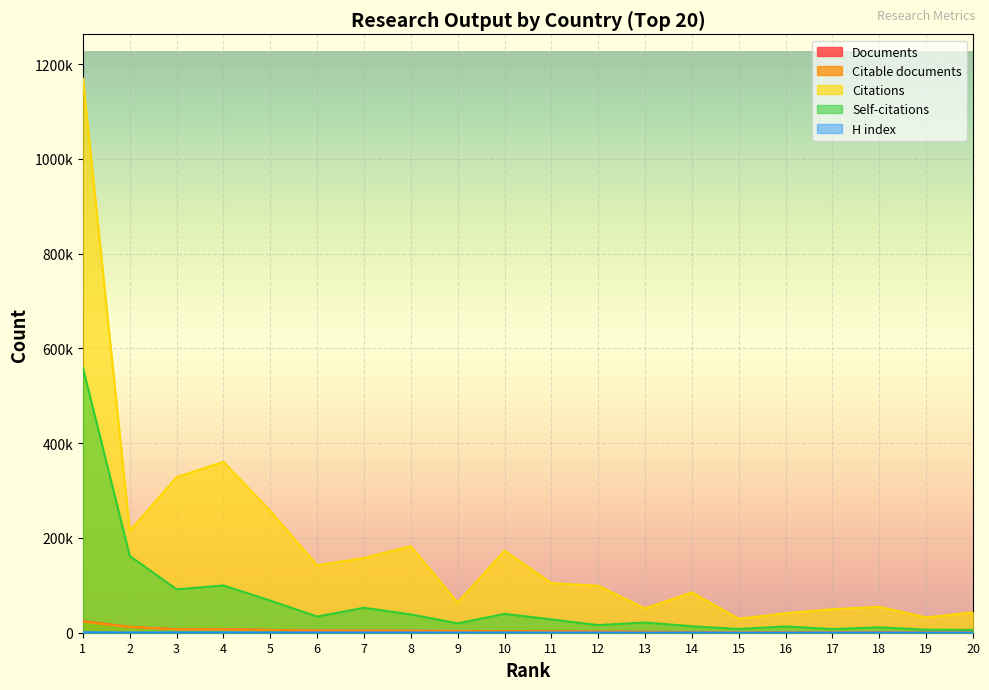

How many lines are shown in the chart?

5